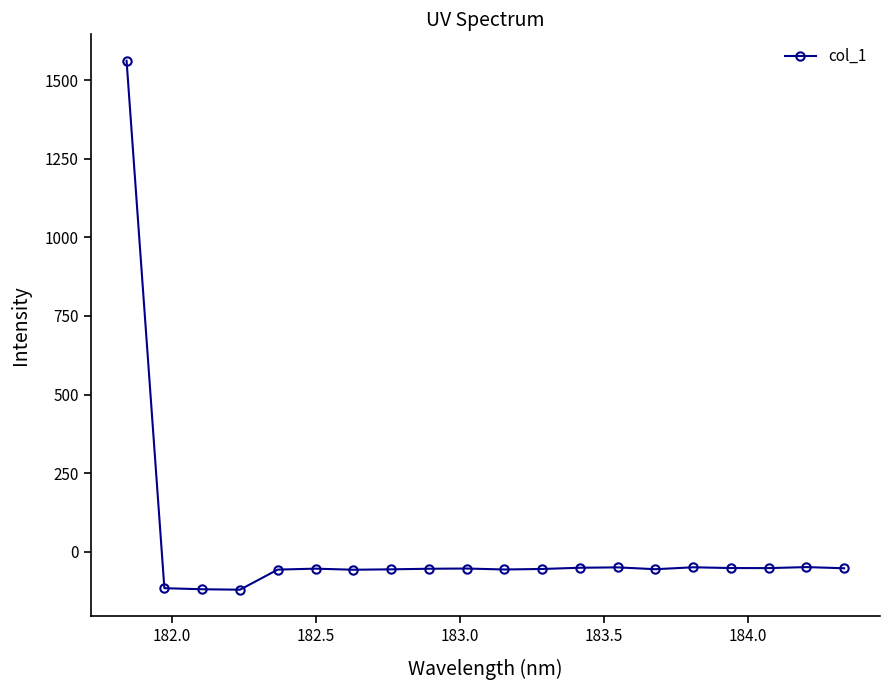

What is the greatest value displayed?

1561.2